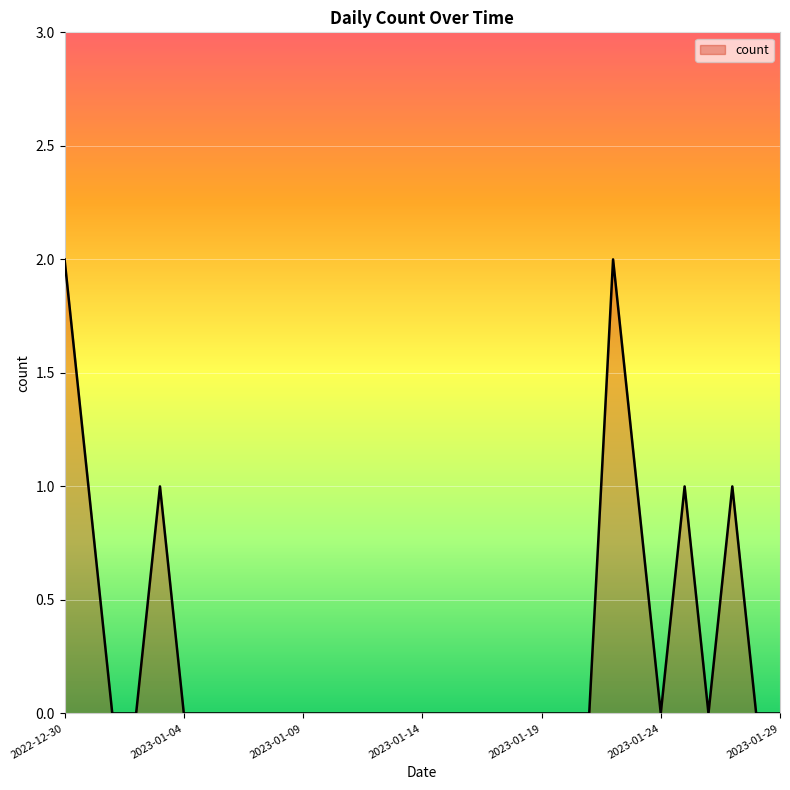

Is this an area chart (filled region under the line)?

Yes